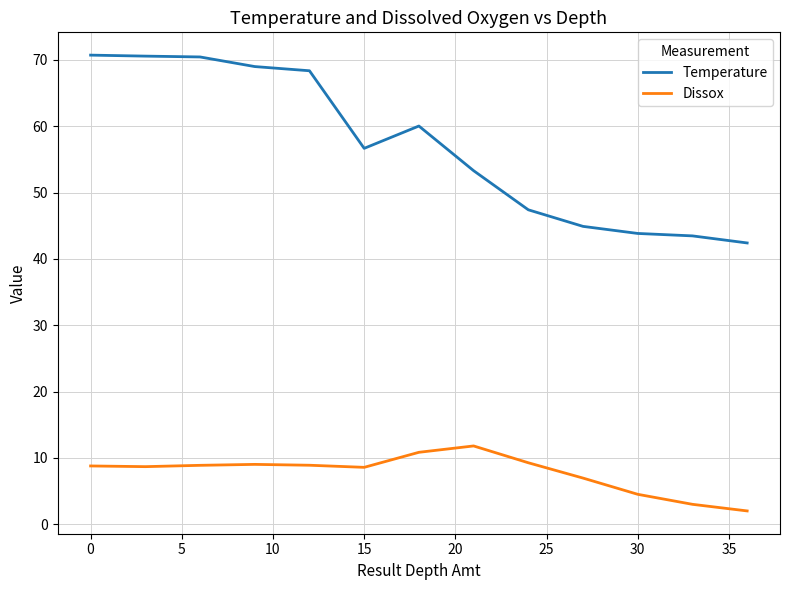

List the series in order of their peak value, highest first.

Temperature, Dissox